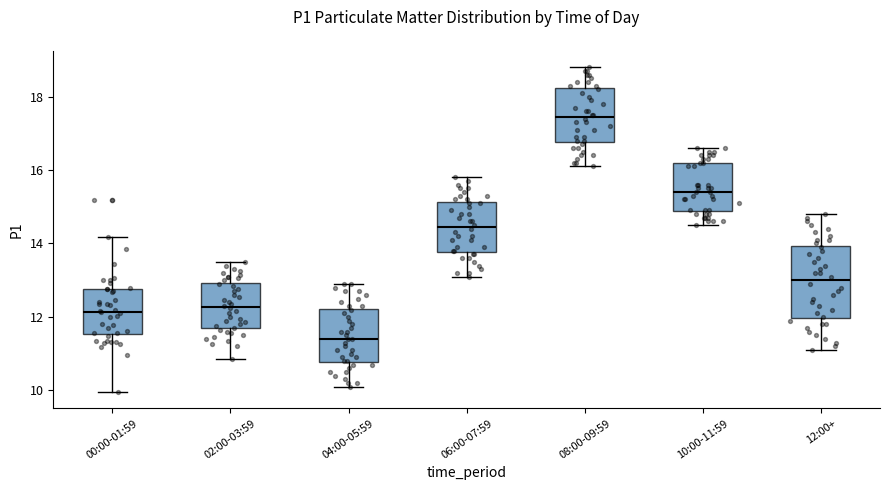

Reading left to right, transcribe this box plot: for each box, give where its median line is, the range the box spans, and where its two whiskers end, as read against the y-axis. The values are not printed on the chart, so give them approximately, as read against the axis.

00:00-01:59: median 12.2, box 11.6 to 12.8, whiskers 10.0 to 14.2
02:00-03:59: median 12.2, box 11.6 to 13.0, whiskers 10.8 to 13.6
04:00-05:59: median 11.4, box 10.8 to 12.2, whiskers 10.2 to 13.0
06:00-07:59: median 14.4, box 13.8 to 15.2, whiskers 13.2 to 15.8
08:00-09:59: median 17.4, box 16.8 to 18.2, whiskers 16.2 to 18.8
10:00-11:59: median 15.4, box 14.8 to 16.2, whiskers 14.6 to 16.6
12:00+: median 13.0, box 12.0 to 14.0, whiskers 11.2 to 14.8